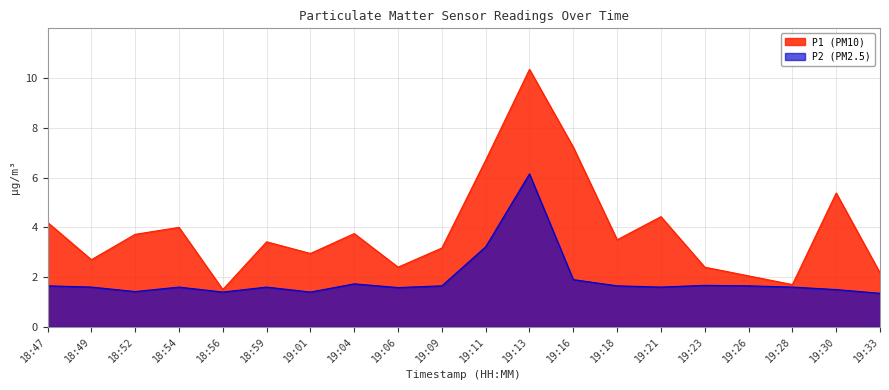

Reading left to right, transcribe all the data shown in this chart.

P1: 18:47=4.2	18:49=2.7	18:52=3.7	18:54=4.0	18:56=1.5	18:59=3.4	19:01=3.0	19:04=3.8	19:06=2.4	19:09=3.2	19:11=6.7	19:13=10.3	19:16=7.2	19:18=3.5	19:21=4.4	19:23=2.4	19:26=2.0	19:28=1.7	19:30=5.4	19:33=2.2
P2: 18:47=1.6	18:49=1.6	18:52=1.4	18:54=1.6	18:56=1.4	18:59=1.6	19:01=1.4	19:04=1.7	19:06=1.6	19:09=1.6	19:11=3.2	19:13=6.2	19:16=1.9	19:18=1.6	19:21=1.6	19:23=1.7	19:26=1.6	19:28=1.6	19:30=1.5	19:33=1.4